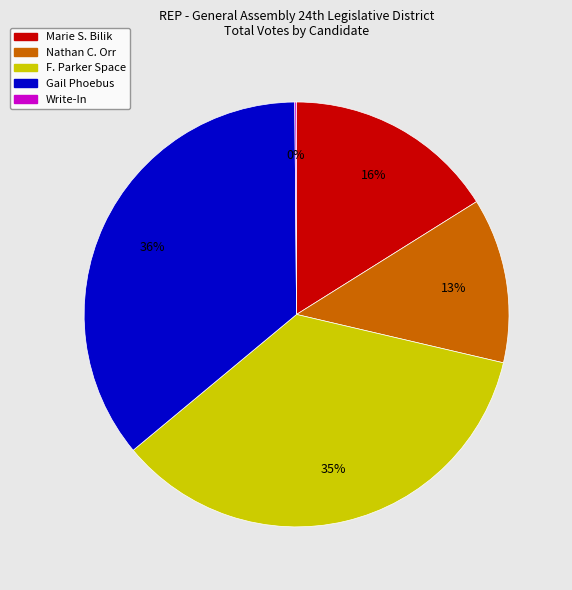

Approximately how many times larger is the value at Nathan C. Orr compared to F. Parker Space?

0.4